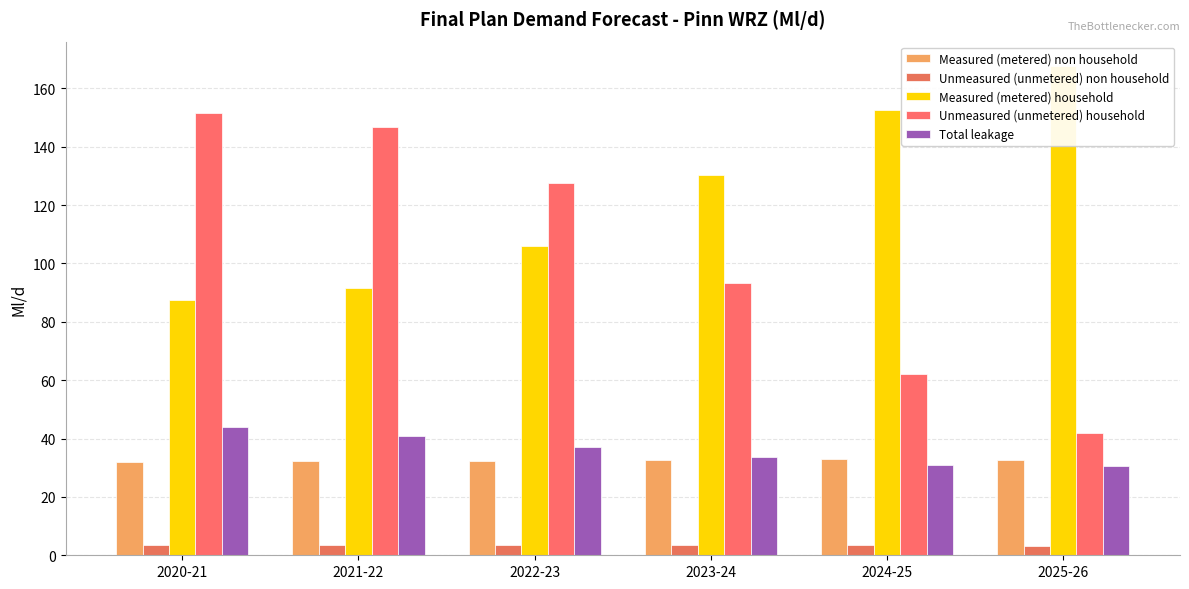

What is the label of the 5th bar from the right?

2021-22